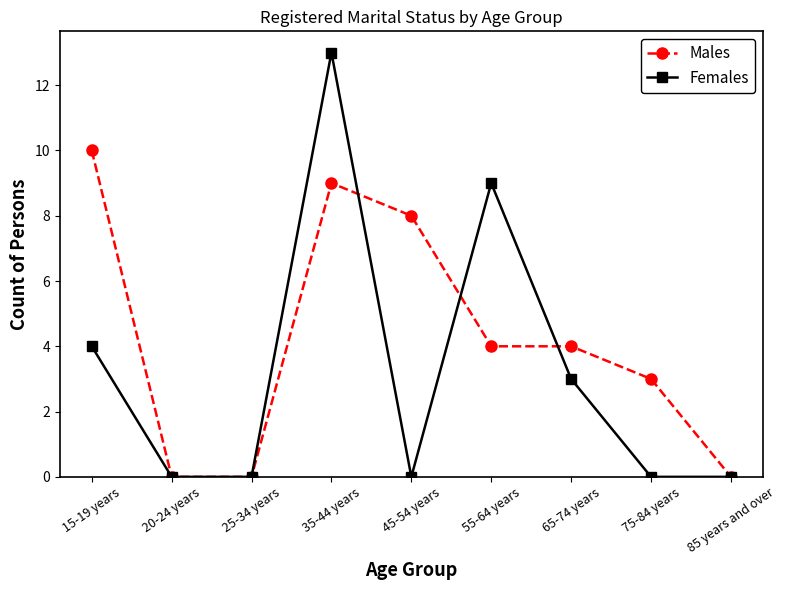

Which series changed the most between 35-44 years and 65-74 years?

Females